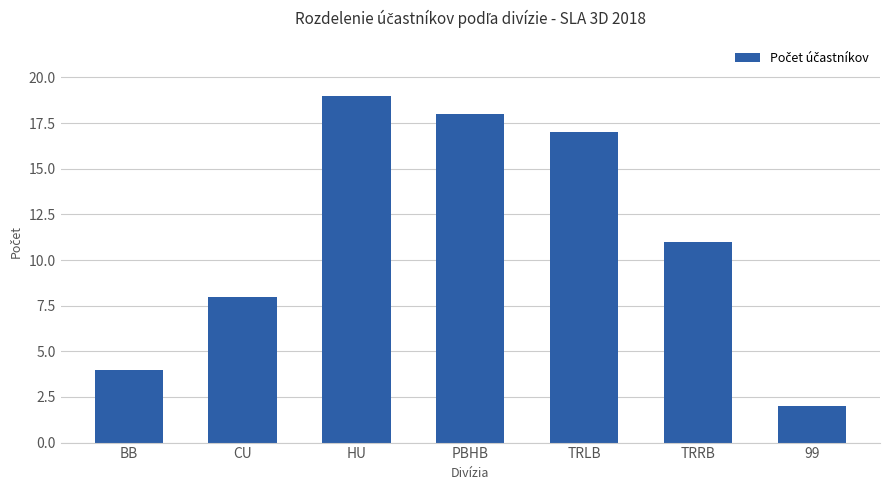

What is the value of the 6th bar from the left?

11